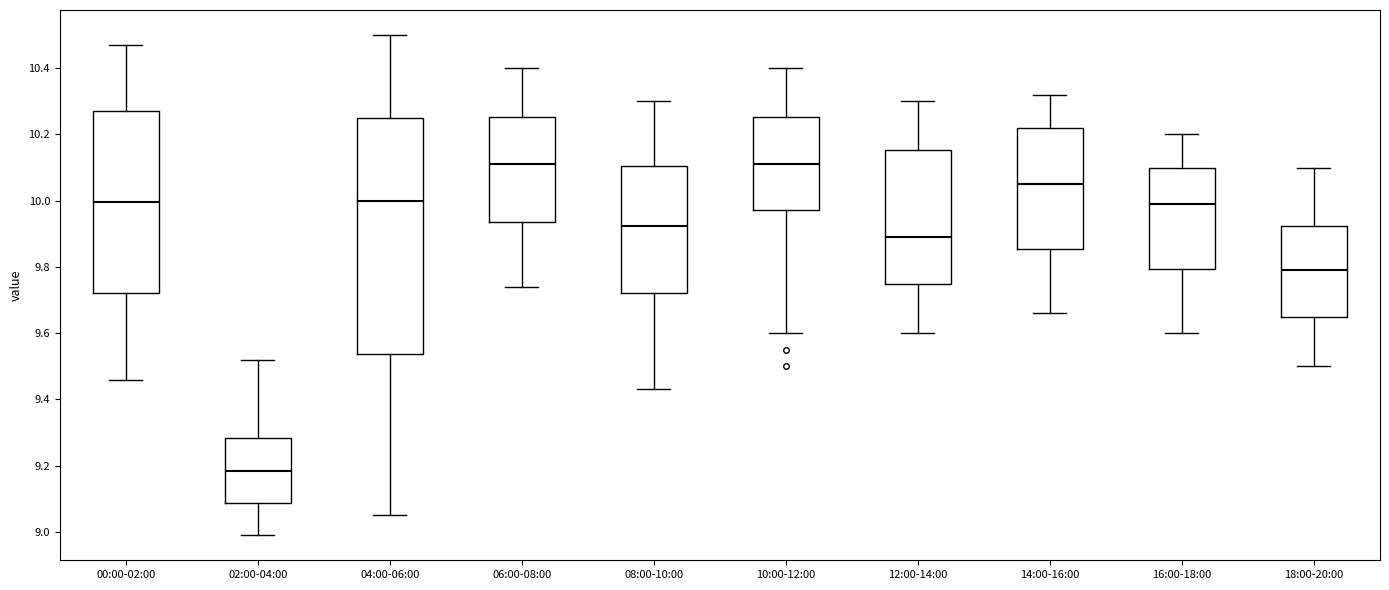

Reading left to right, read every box against the y-axis: the position of its median line, the range the box covers, and the ends of its whiskers. The values are not printed on the chart, so give them approximately, as read against the axis.

00:00-02:00: median 10.00, box 9.72 to 10.28, whiskers 9.46 to 10.48
02:00-04:00: median 9.18, box 9.08 to 9.28, whiskers 9.00 to 9.52
04:00-06:00: median 10.00, box 9.54 to 10.26, whiskers 9.06 to 10.50
06:00-08:00: median 10.12, box 9.94 to 10.26, whiskers 9.74 to 10.40
08:00-10:00: median 9.92, box 9.72 to 10.10, whiskers 9.44 to 10.30
10:00-12:00: median 10.12, box 9.98 to 10.26, whiskers 9.60 to 10.40
12:00-14:00: median 9.90, box 9.74 to 10.16, whiskers 9.60 to 10.30
14:00-16:00: median 10.06, box 9.86 to 10.22, whiskers 9.66 to 10.32
16:00-18:00: median 10.00, box 9.80 to 10.10, whiskers 9.60 to 10.20
18:00-20:00: median 9.80, box 9.64 to 9.92, whiskers 9.50 to 10.10